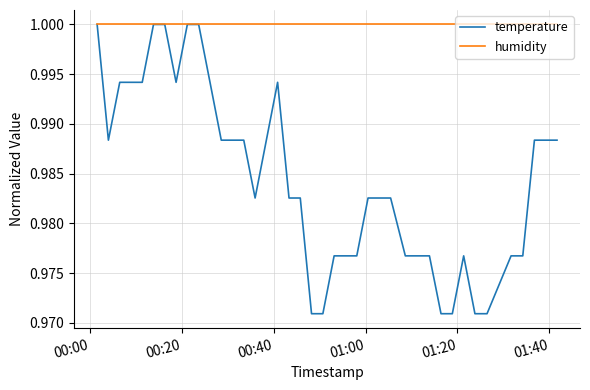

Which series has the largest total across all categories?

humidity